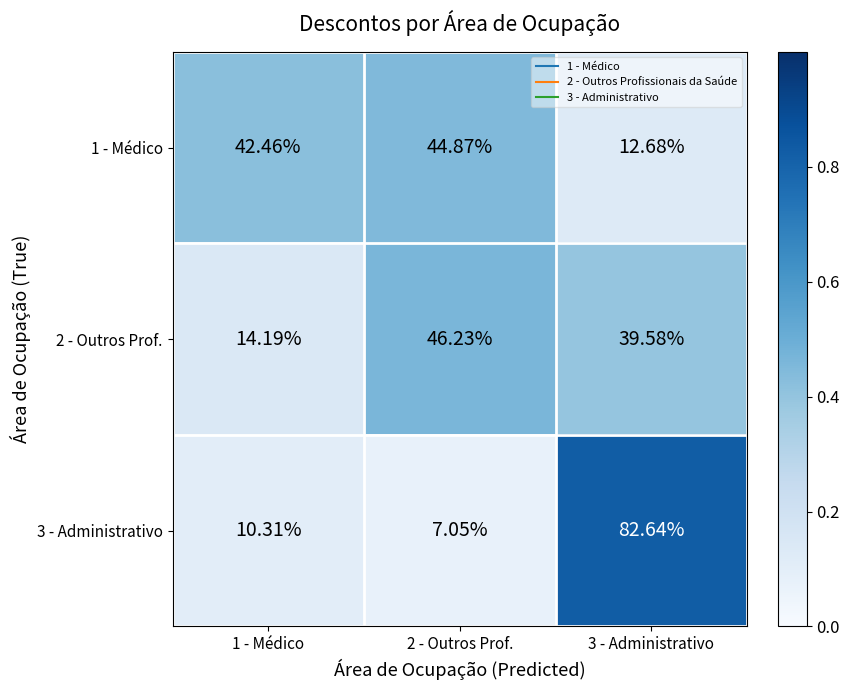

Is the value of 1 - Médico at 3 - Administrativo greater than the value of 2 - Outros Prof. at 2 - Outros Prof.?

No